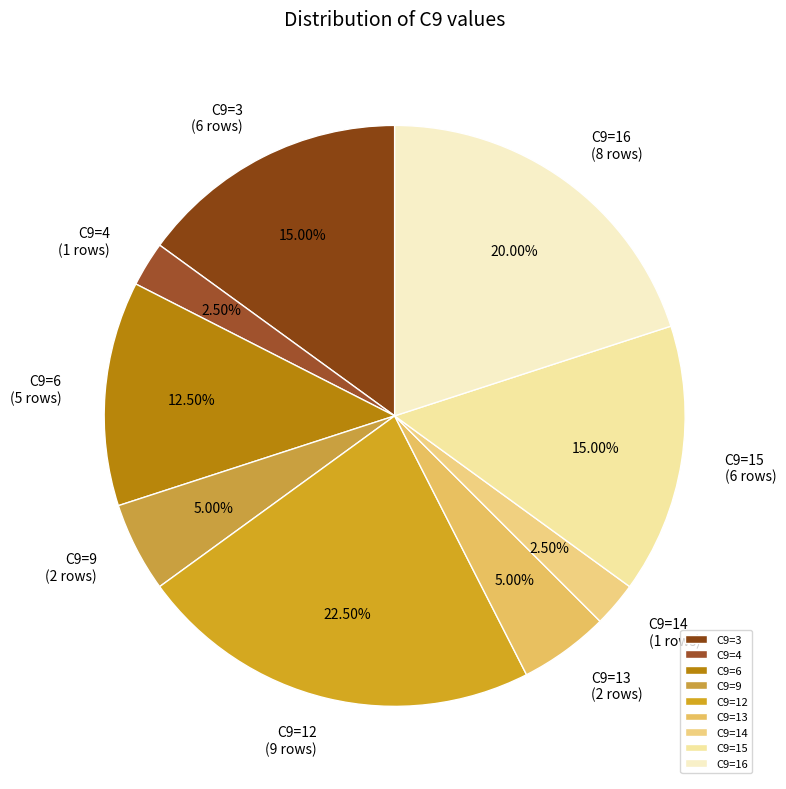

How many segments does this pie chart have?

9